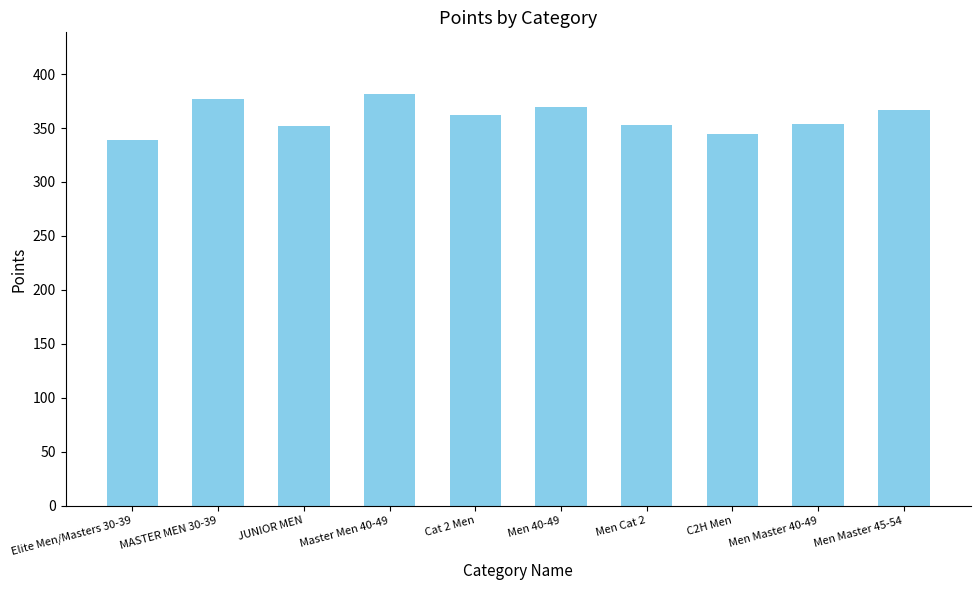

What is the average value?

359.8